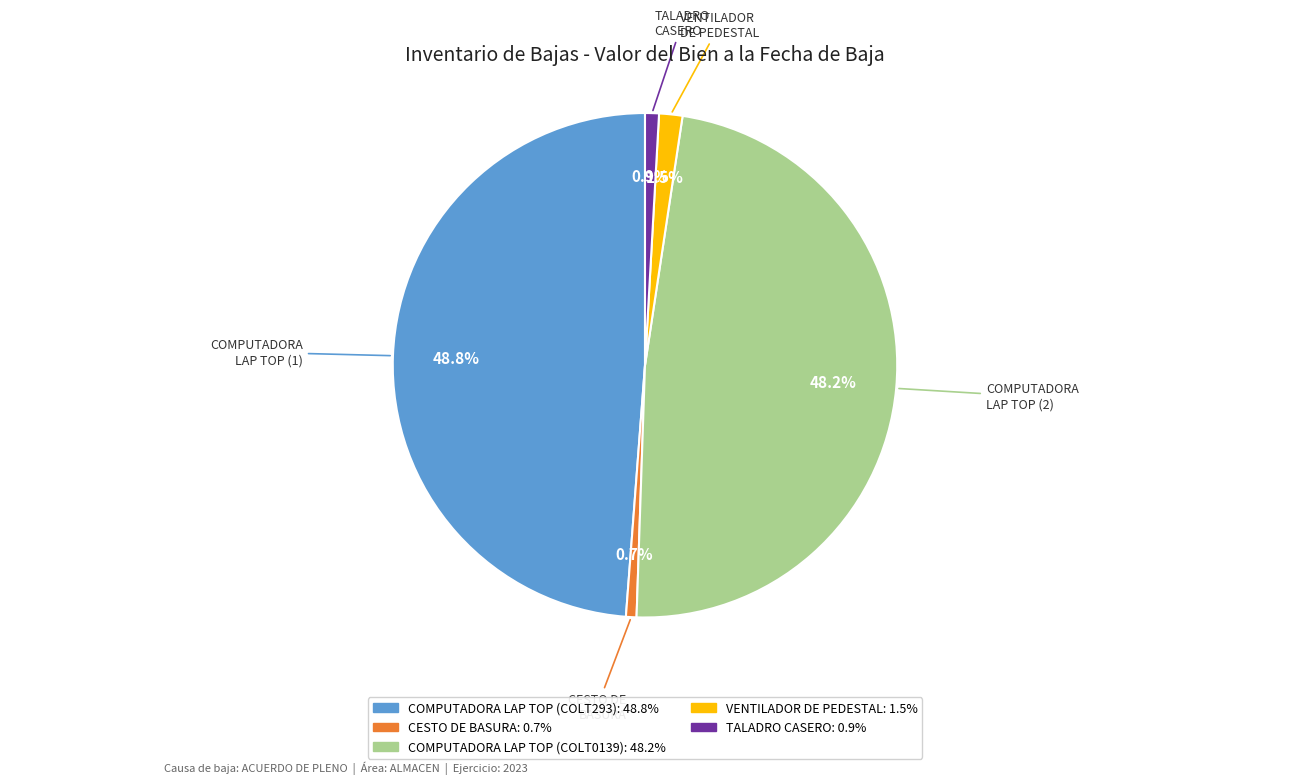

Does any single category account for the majority?

No